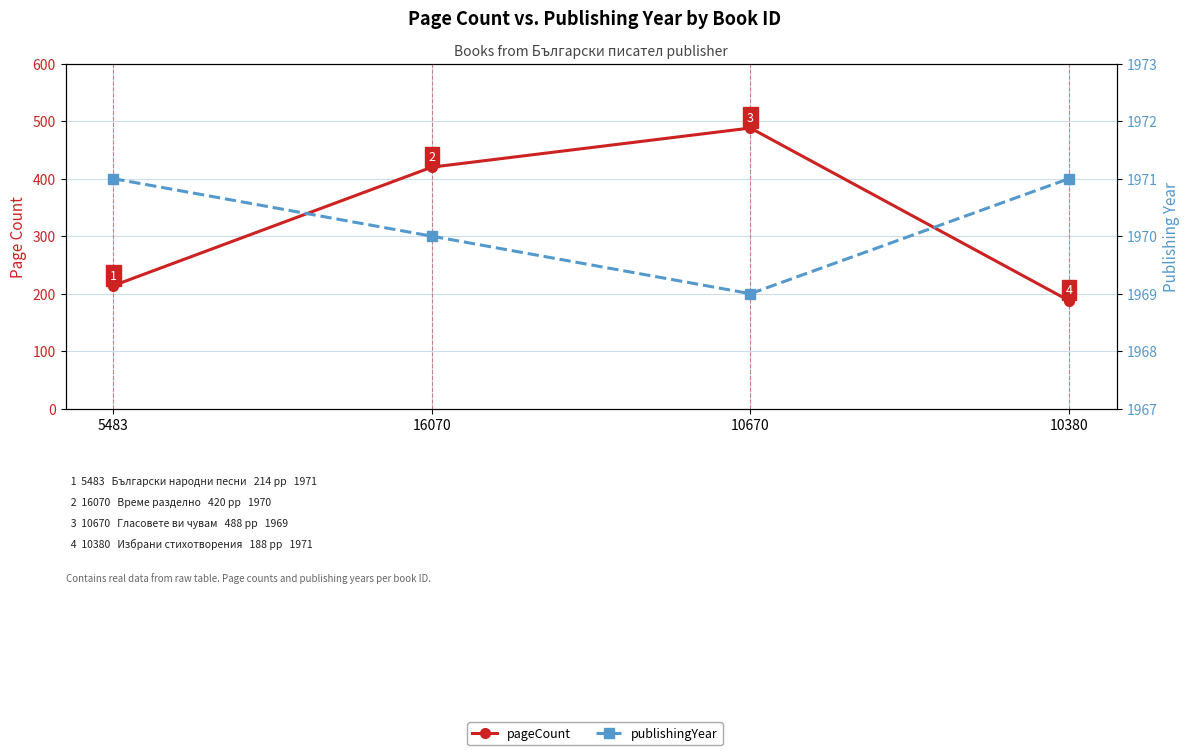

List the series in order of their overall mean, highest first.

publishingYear, pageCount